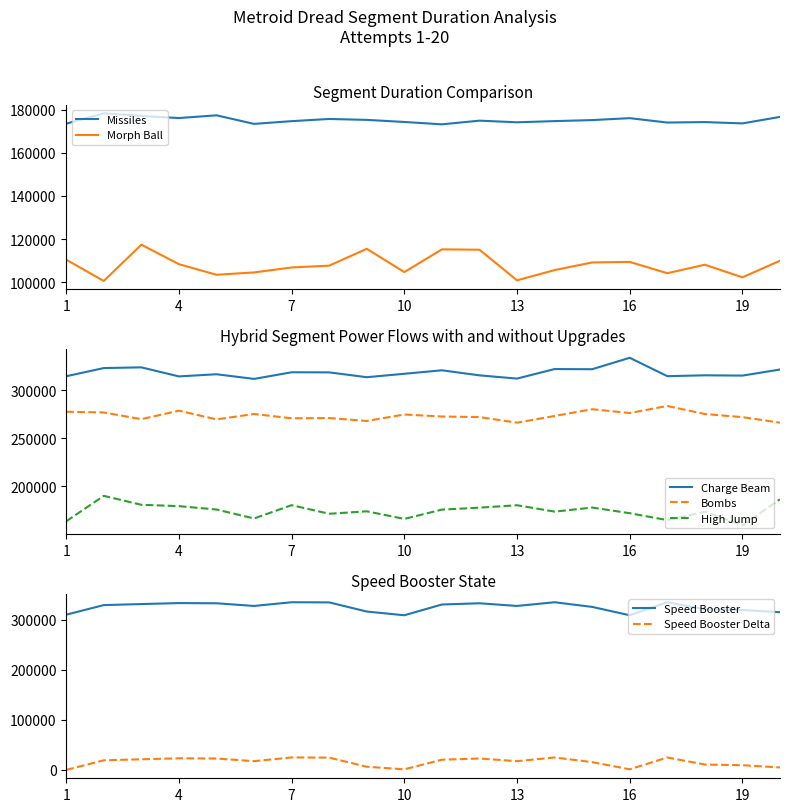

What is the maximum value for Charge Beam?

333566